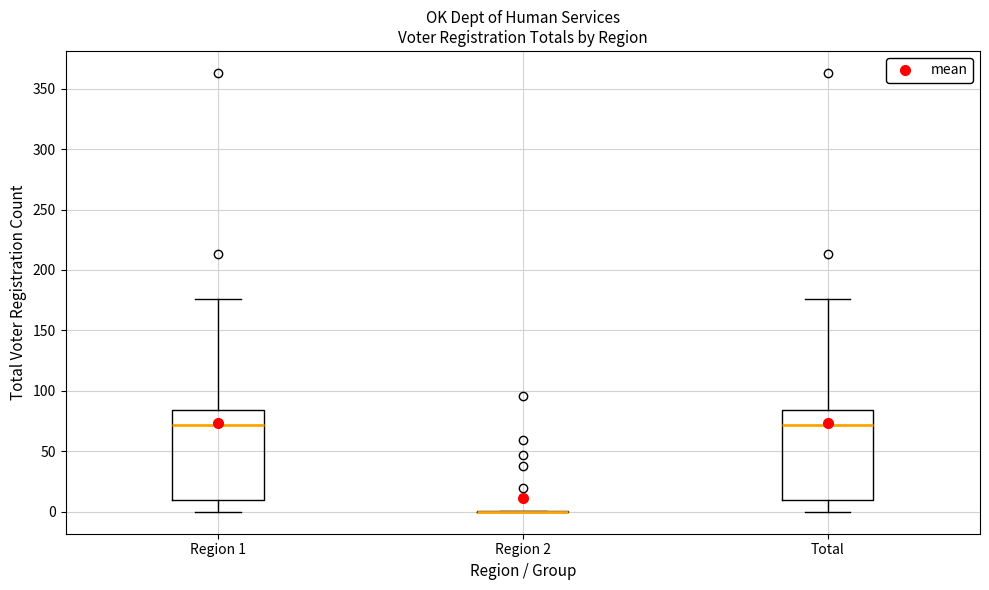

Reading left to right, read every box against the y-axis: the position of its median line, the range the box covers, and the ends of its whiskers. The values are not printed on the chart, so give them approximately, as read against the axis.

Region 1: median 70, box 10 to 85, whiskers 0 to 175
Region 2: box collapsed to a line at 0, whiskers 0 to 0
Total: median 70, box 10 to 85, whiskers 0 to 175